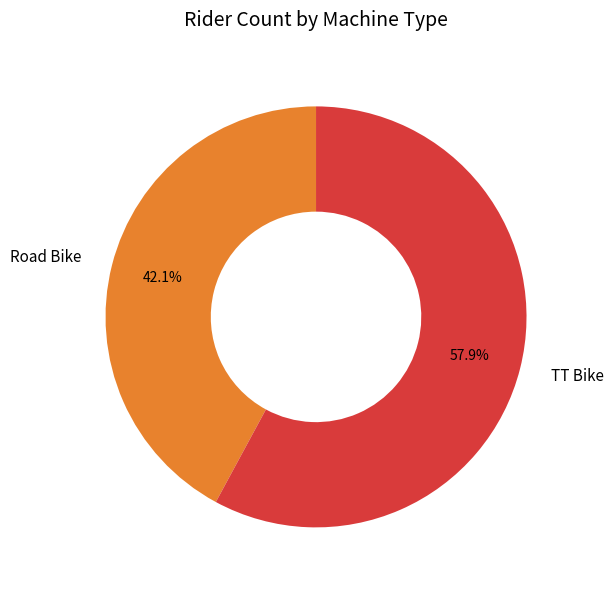

To the nearest percent, what is the average slice percentage?

50%